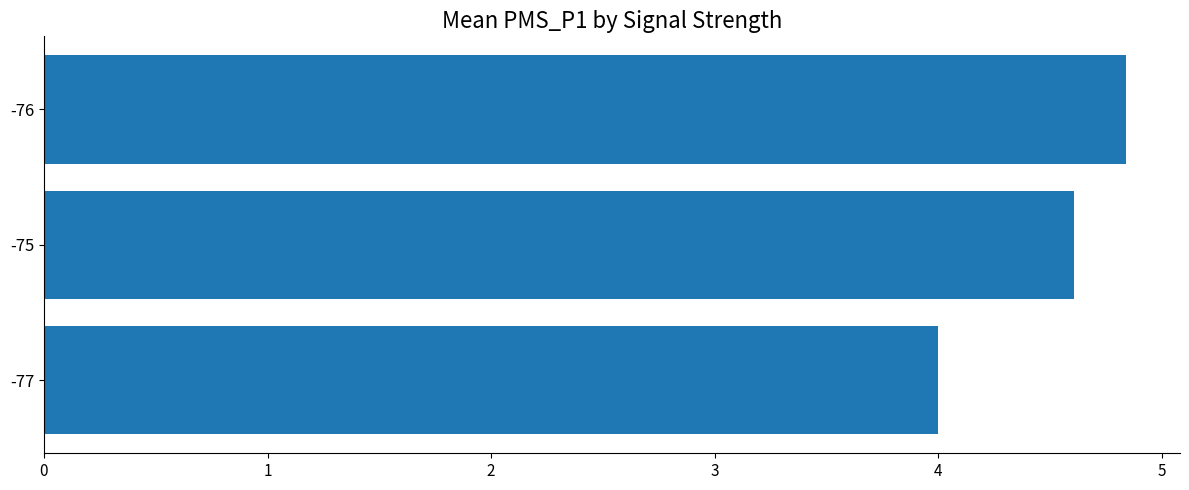

What is the greatest value displayed?

4.8